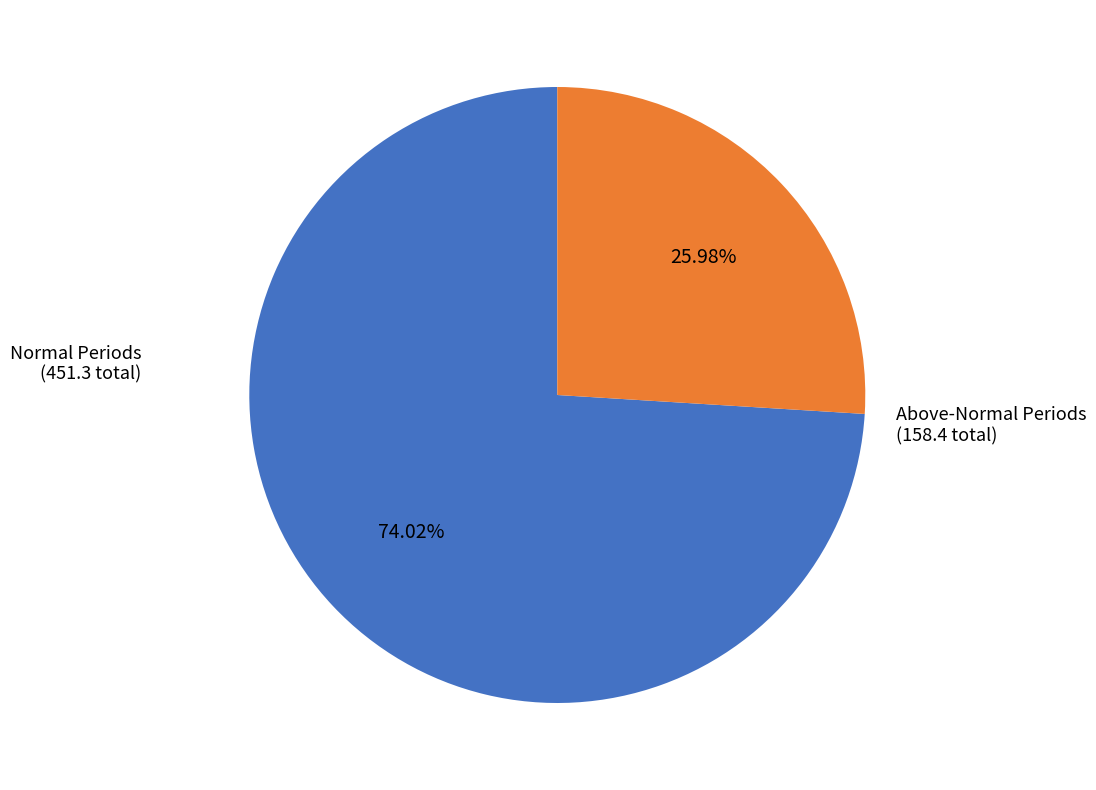

Does any single category account for the majority?

Yes